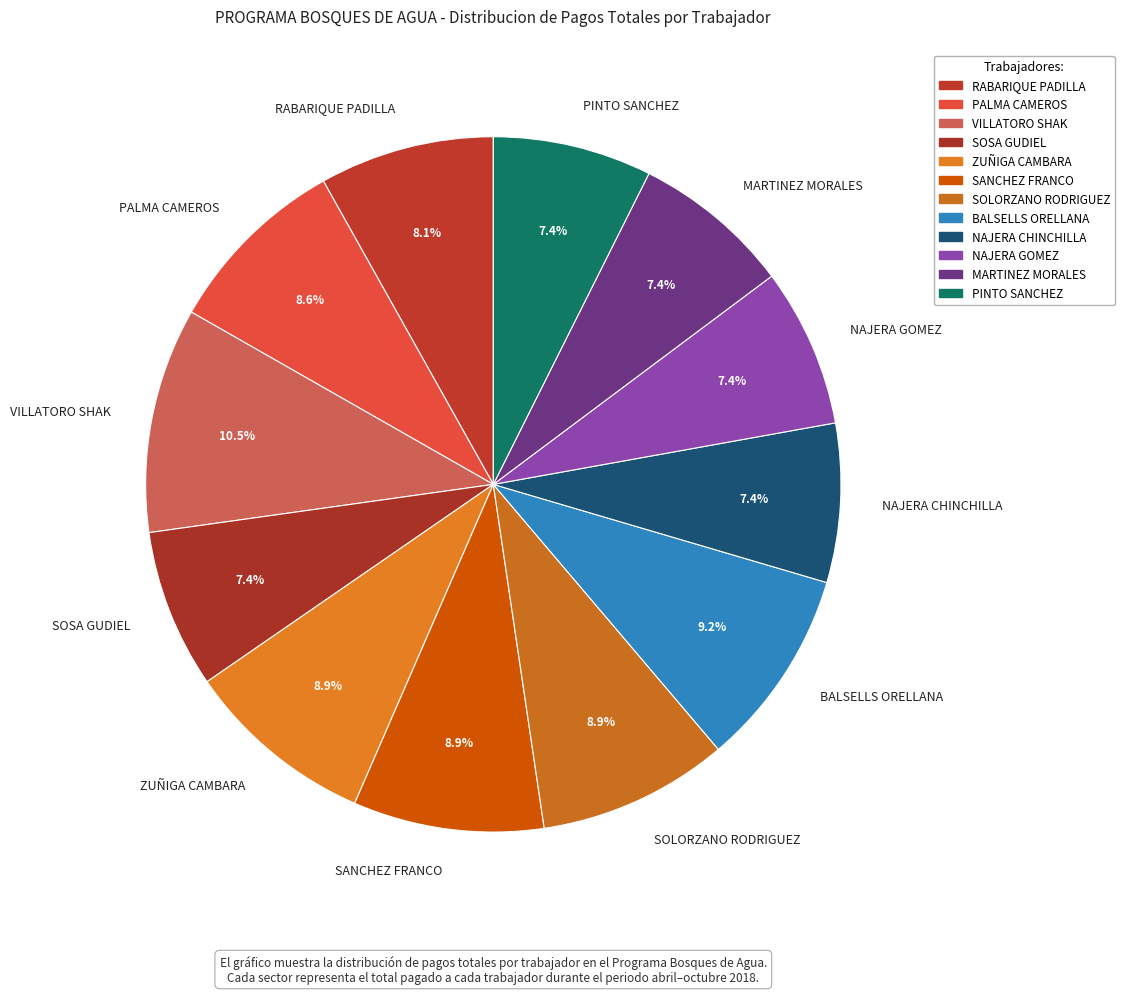

How much of the chart is everything except NAJERA CHINCHILLA?

92.6%